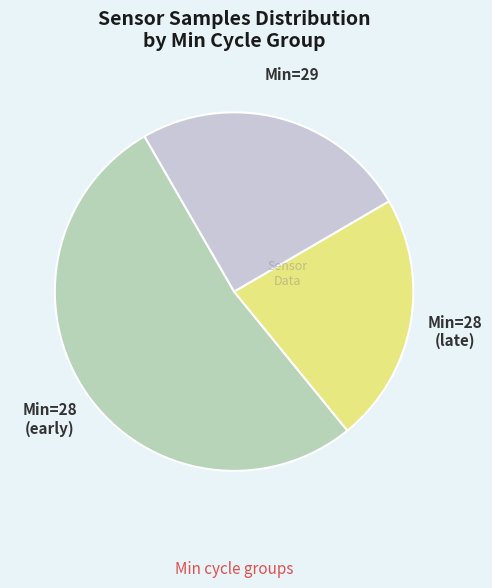

Which category has the smallest portion of the pie?

28